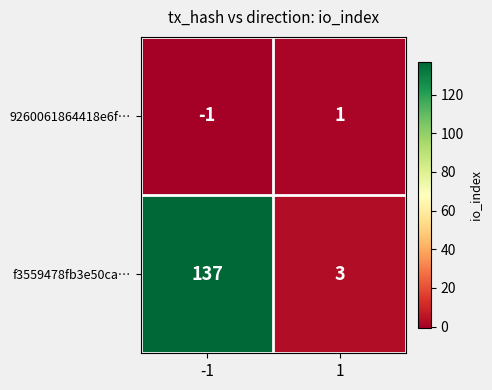

Which series has the largest total across all categories?

f3559478fb3e50ca…